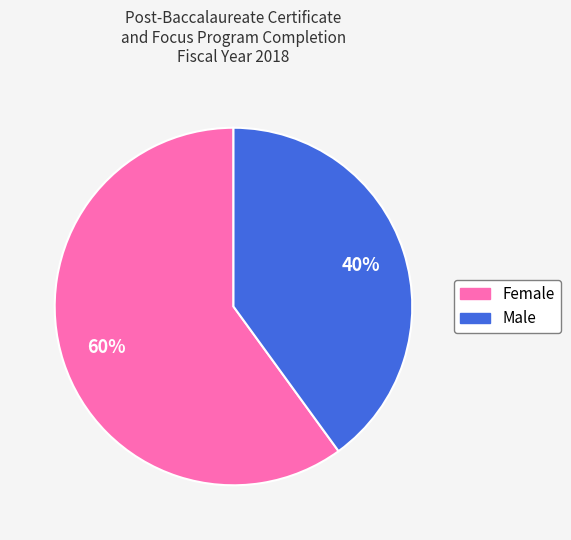

Rank the categories by value from highest to lowest.

Female, Male